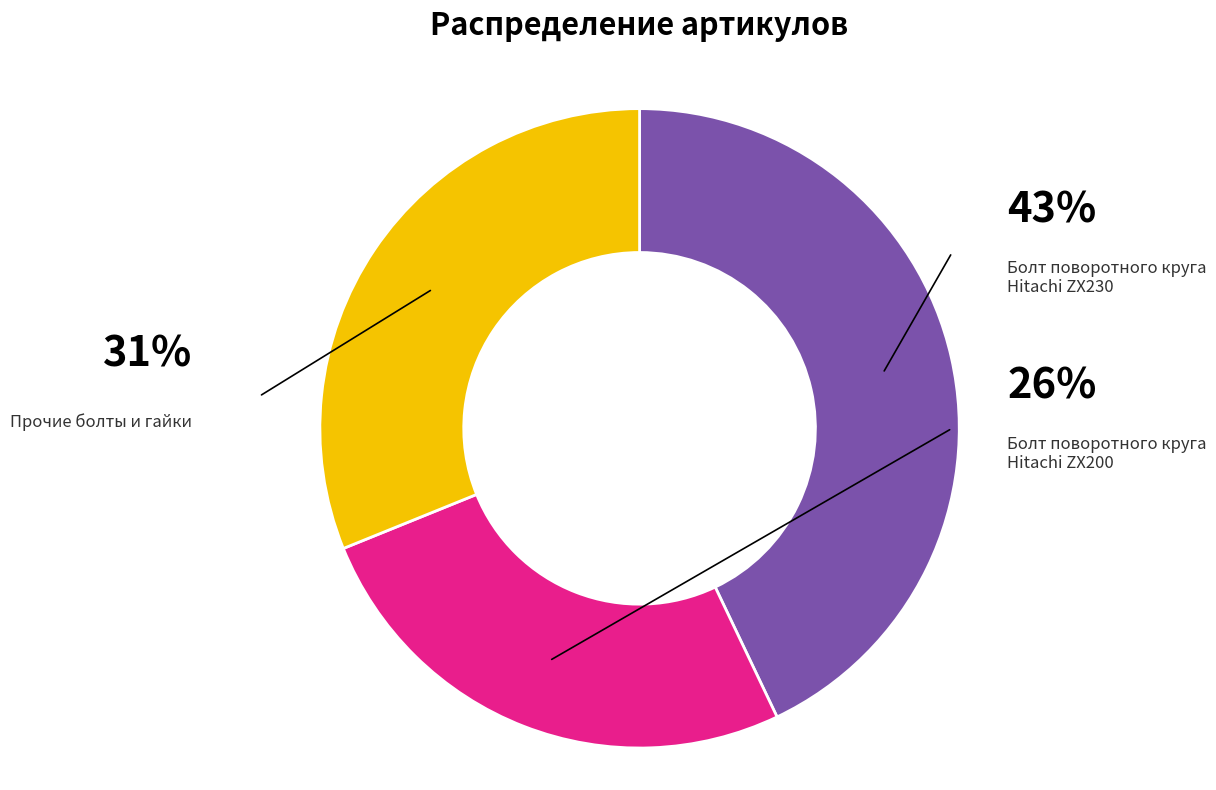

Is it true that Болт + гайка M22 is 1% of the pie?

False